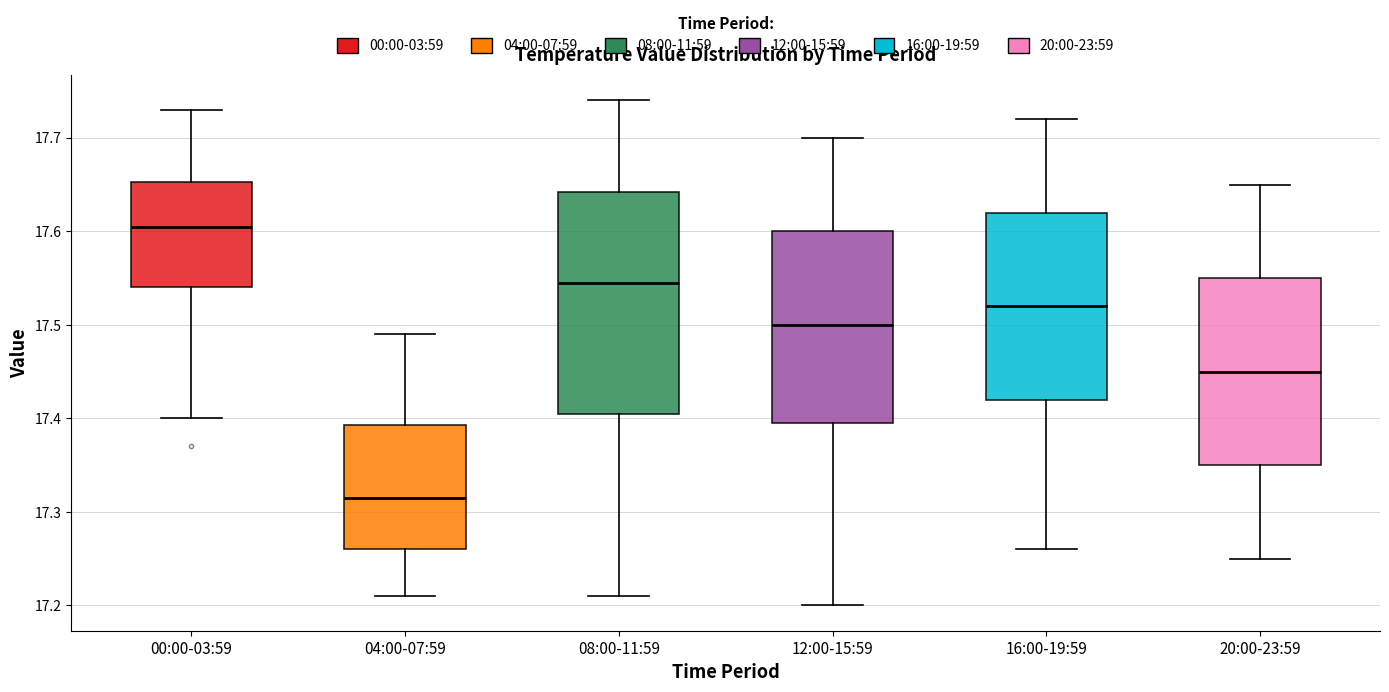

Which box is the tallest, from its lower edge to its upper edge?

08:00-11:59